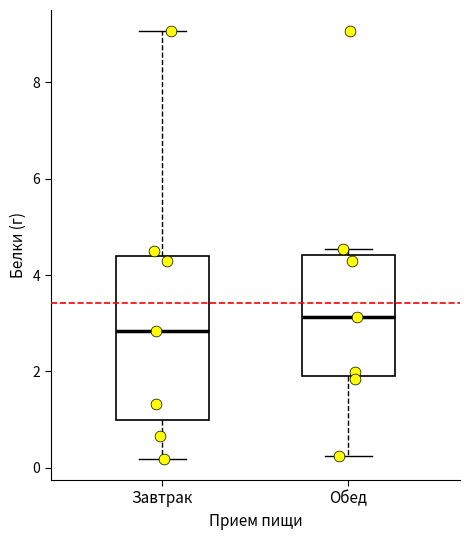

Comparing the boxes themselves (not the whiskers), which one is the tallest?

Завтрак